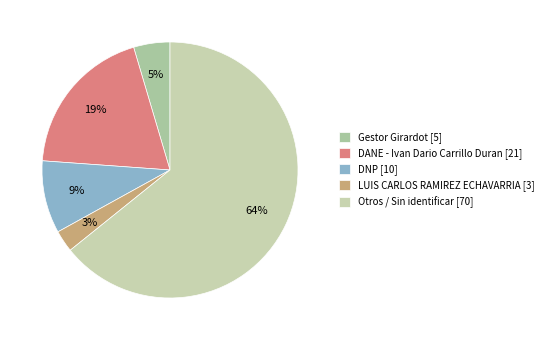

Is the sum of DNP and LUIS CARLOS RAMIREZ ECHAVARRIA greater than half?

No